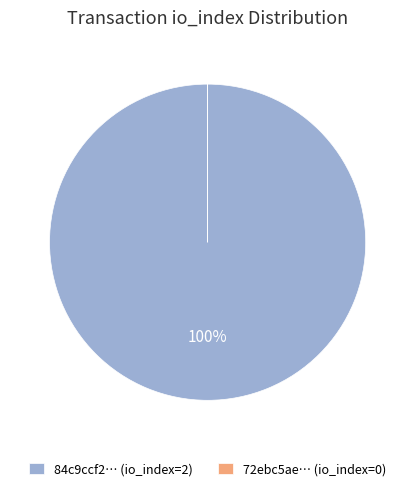

Which category accounts for the majority?

84c9ccf2… (io_index=2)